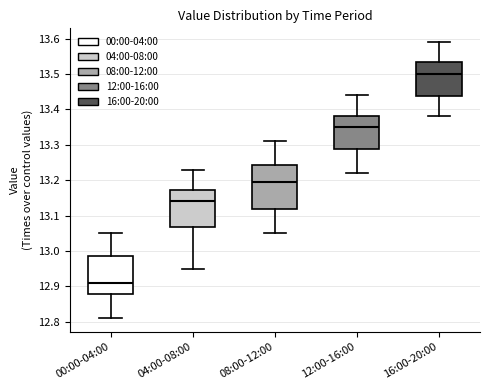

Where is the upper edge of the box for 08:00-12:00 on the y-axis? The values are not printed on the chart, so give them approximately, as read against the axis.

13.24